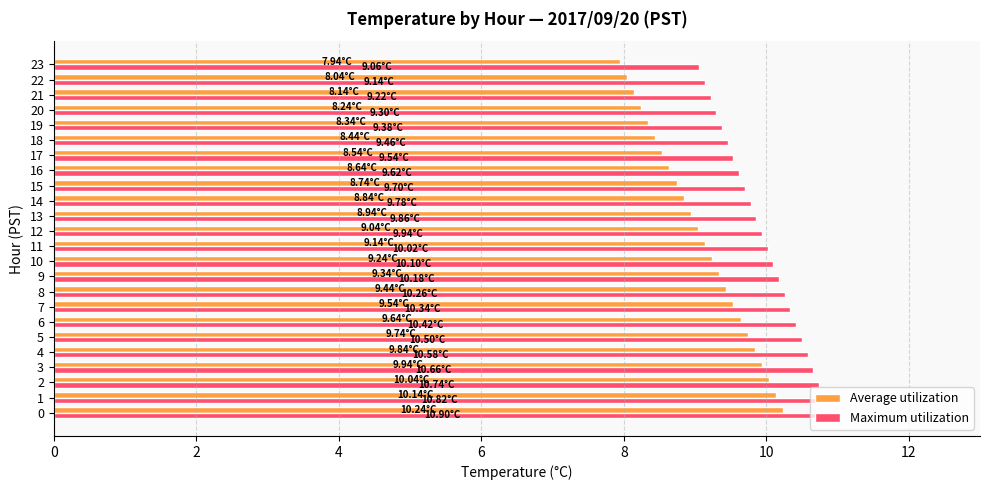

What value does the Average utilization series have at 2?

10.0